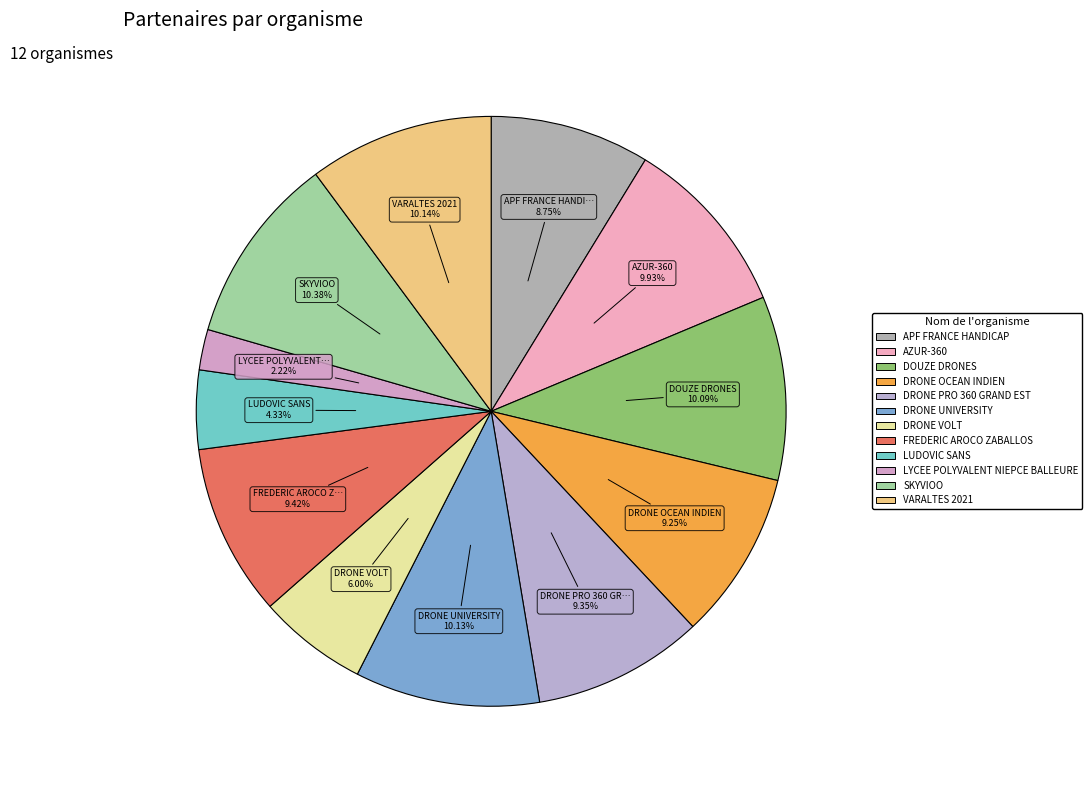

To the nearest percent, what portion does DRONE OCEAN INDIEN represent?

9%